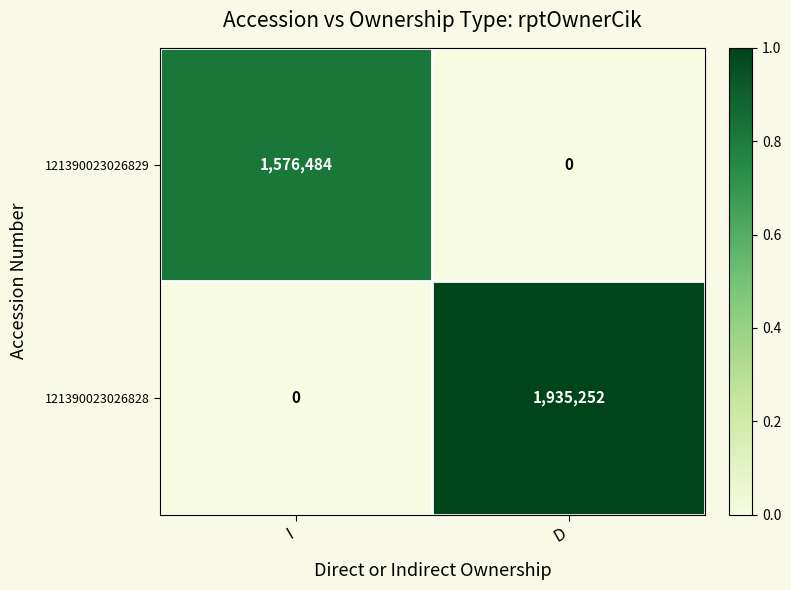

How many data points in 121390023026828 are less than 1935252?

1